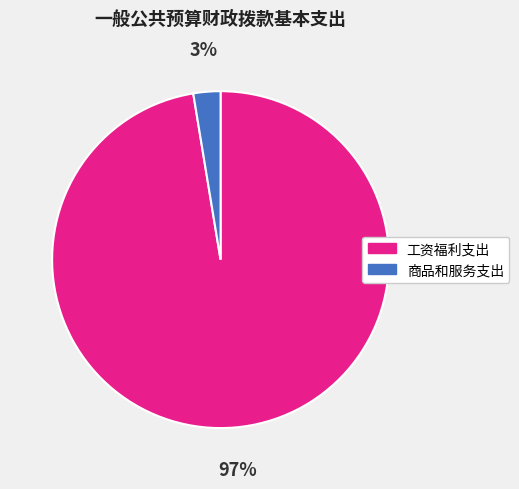

True or false: 商品和服务支出 accounts for 3% of the total.

True